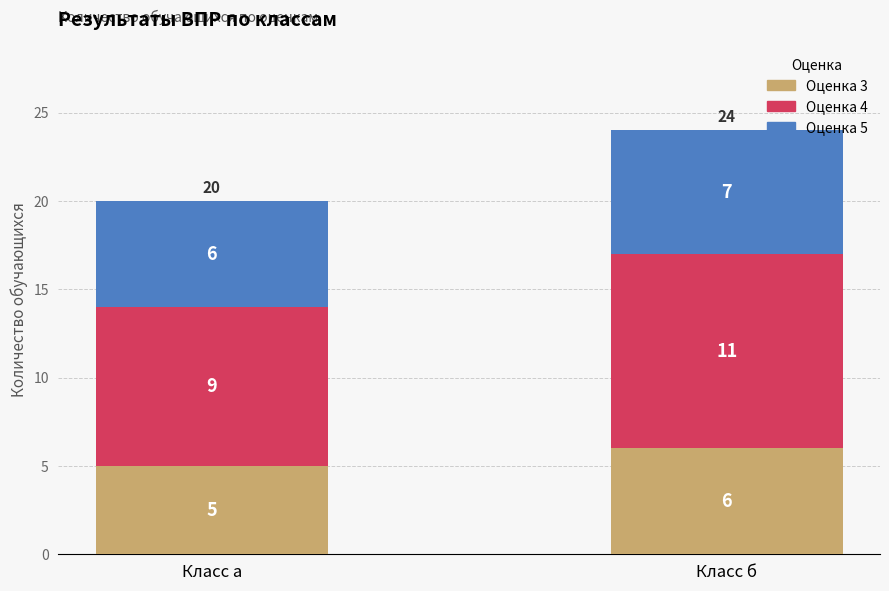

At which label does Оценка 3 reach its minimum?

Класс а